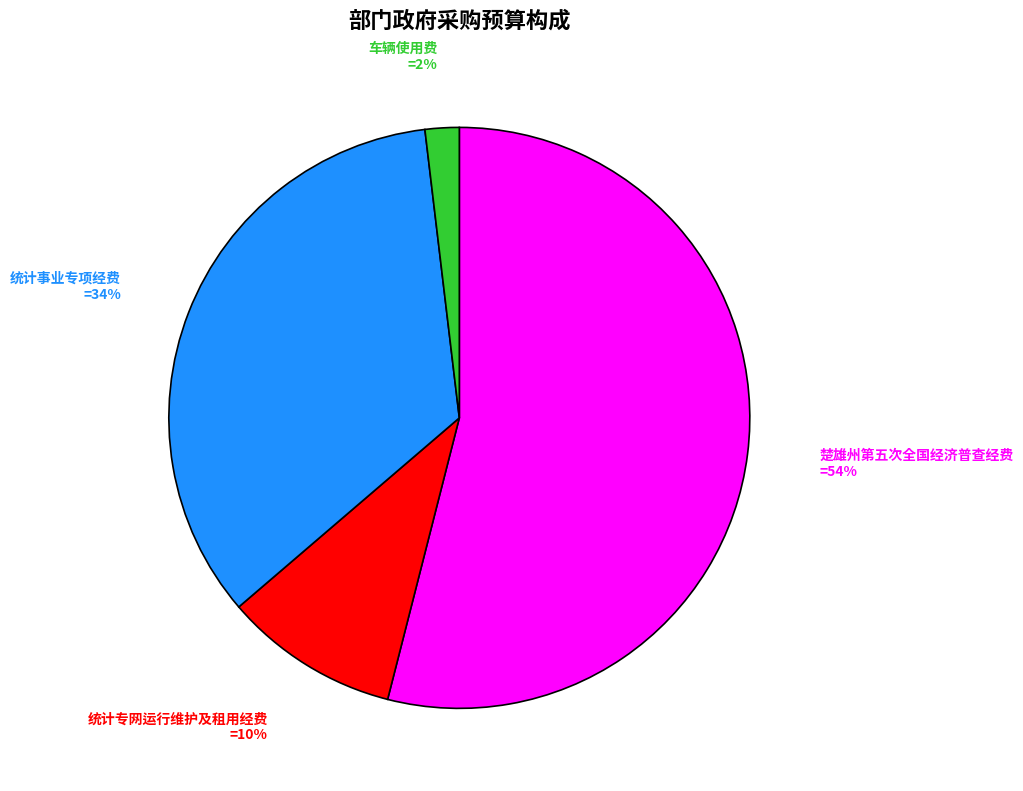

Rank the categories by value from highest to lowest.

楚雄州第五次全国经济普查经费, 统计事业专项经费, 统计专网运行维护及租用经费, 车辆使用费